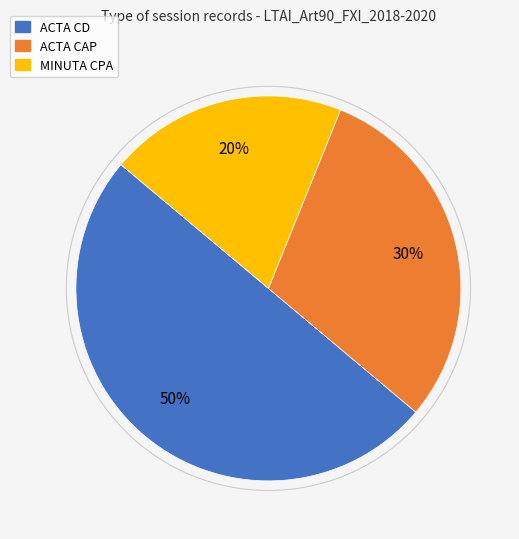

How many segments does this pie chart have?

3